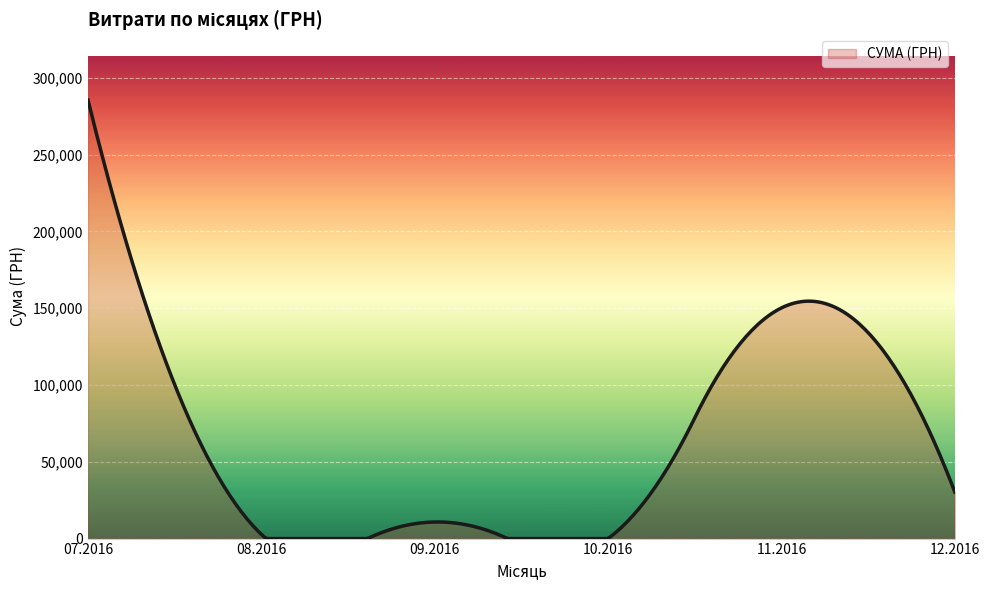

How many series are shown in this chart?

1